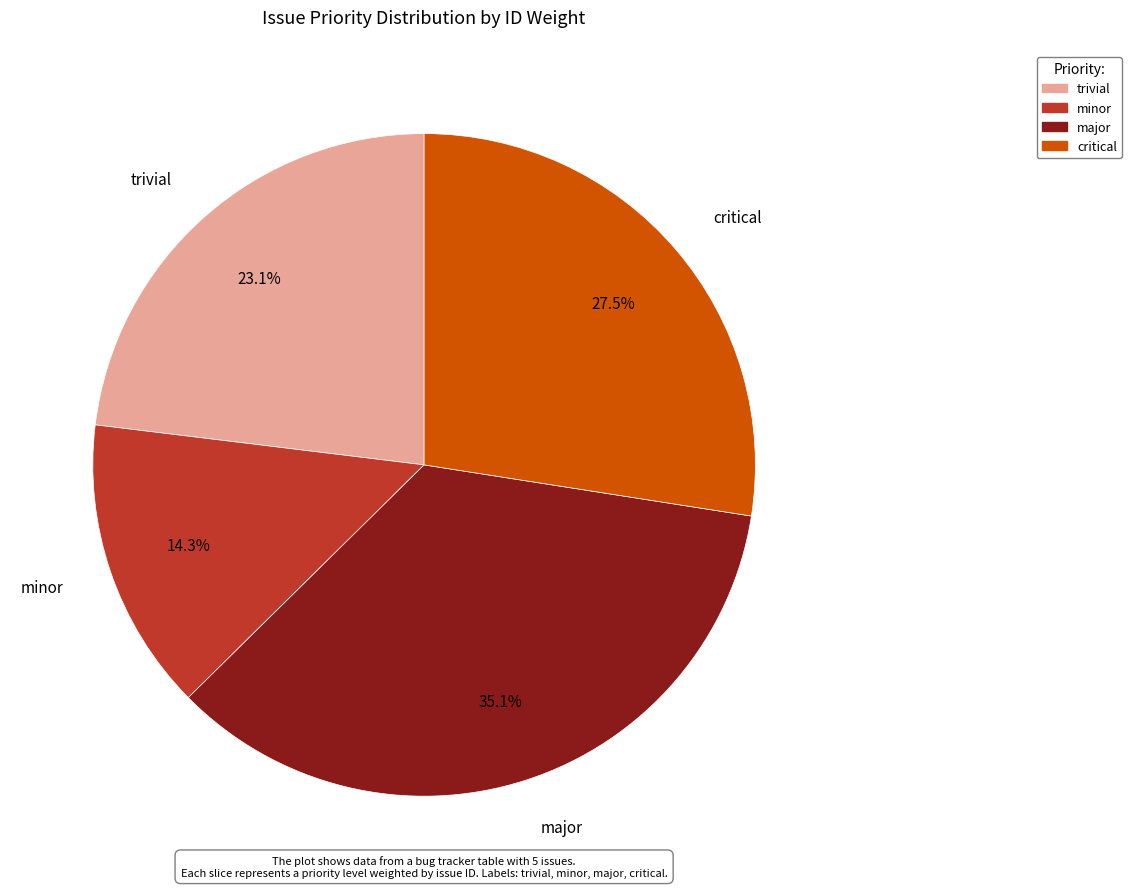

Which slice is the largest?

major